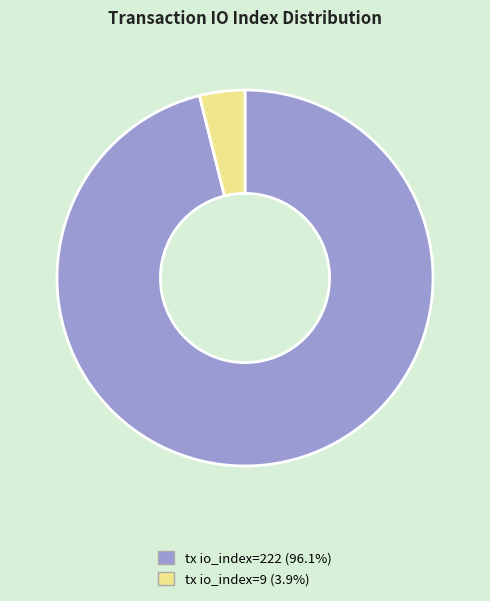

Which slice represents more than half of the pie?

tx io_index=222